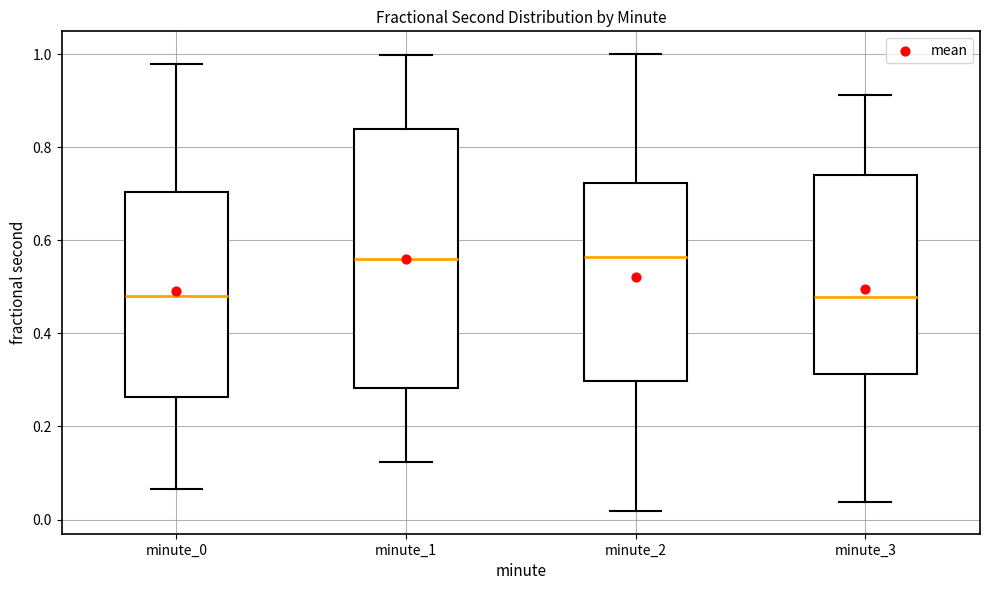

Where does the upper whisker of the box for minute_0 end on the y-axis? The values are not printed on the chart, so give them approximately, as read against the axis.

0.98